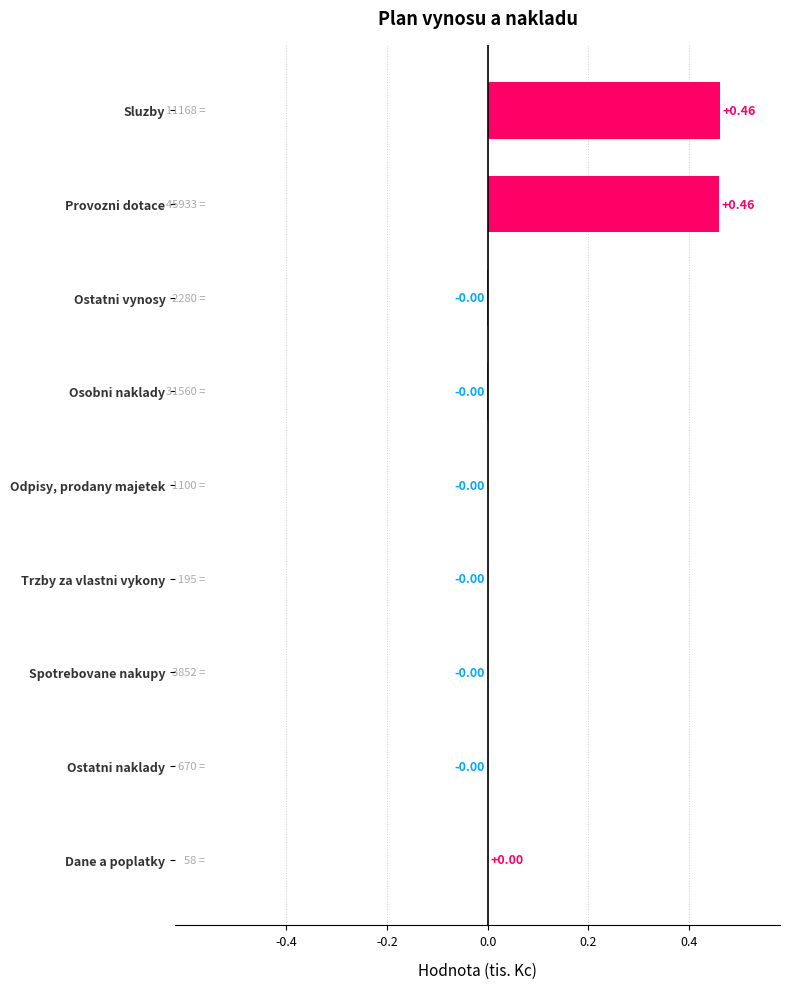

What is the average value?

0.1